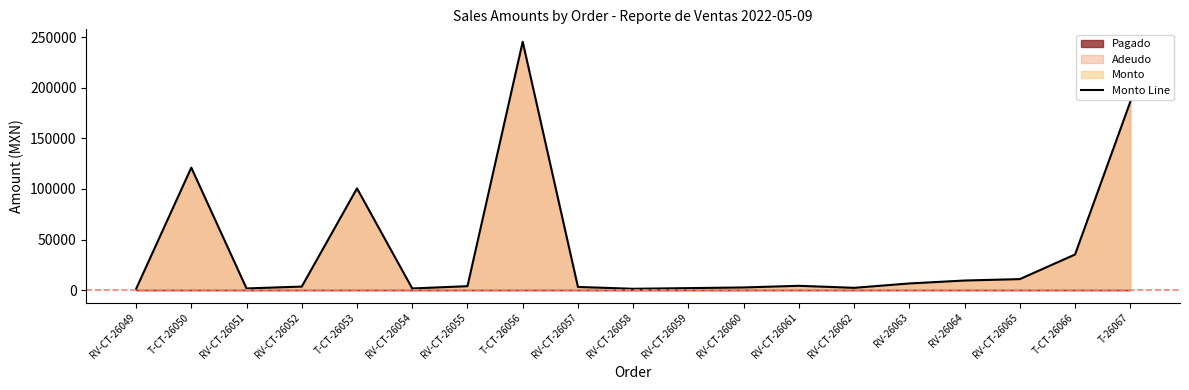

List the labels in order of value, largest first.

T-CT-26056, T-26067, T-CT-26050, T-CT-26053, T-CT-26066, RV-CT-26065, RV-26064, RV-26063, RV-CT-26061, RV-CT-26055, RV-CT-26052, RV-CT-26057, RV-CT-26060, RV-CT-26062, RV-CT-26059, RV-CT-26051, RV-CT-26054, RV-CT-26058, RV-CT-26049